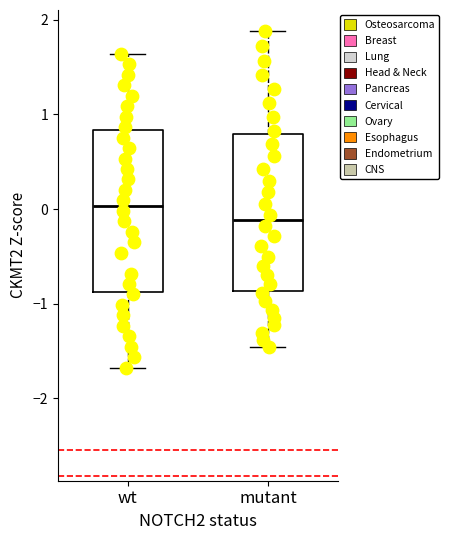

Which box has the highest median line?

wt